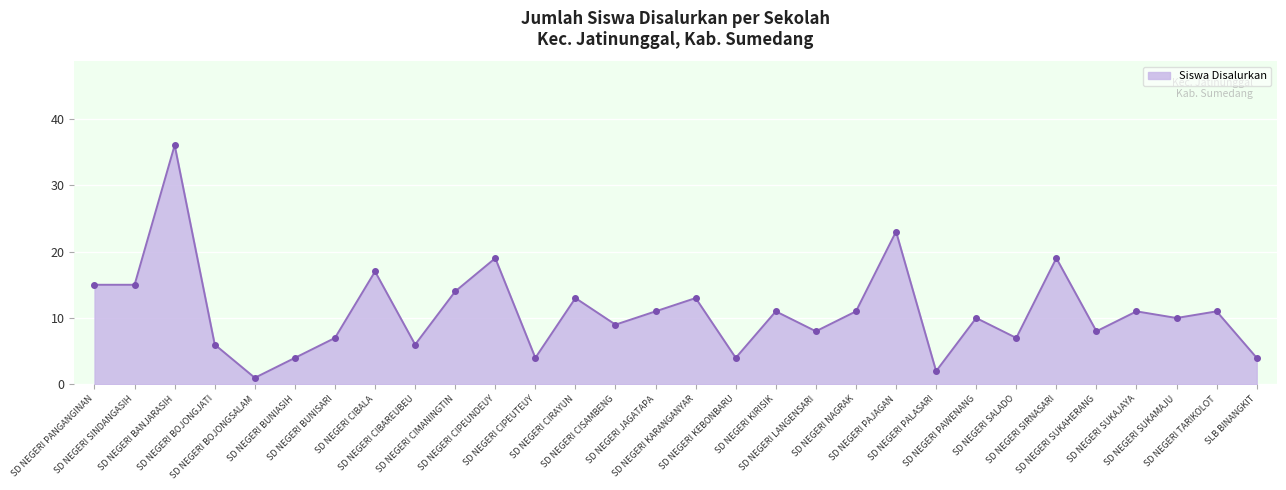

The chart shows a value of 14 at SD NEGERI CIMANINGTIN. True or false?

True